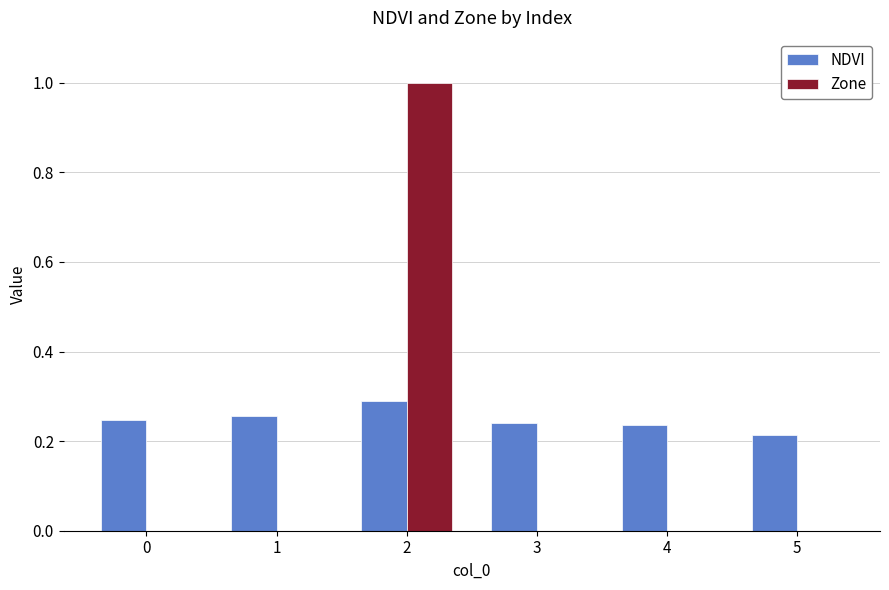

How many groups of bars are there?

6